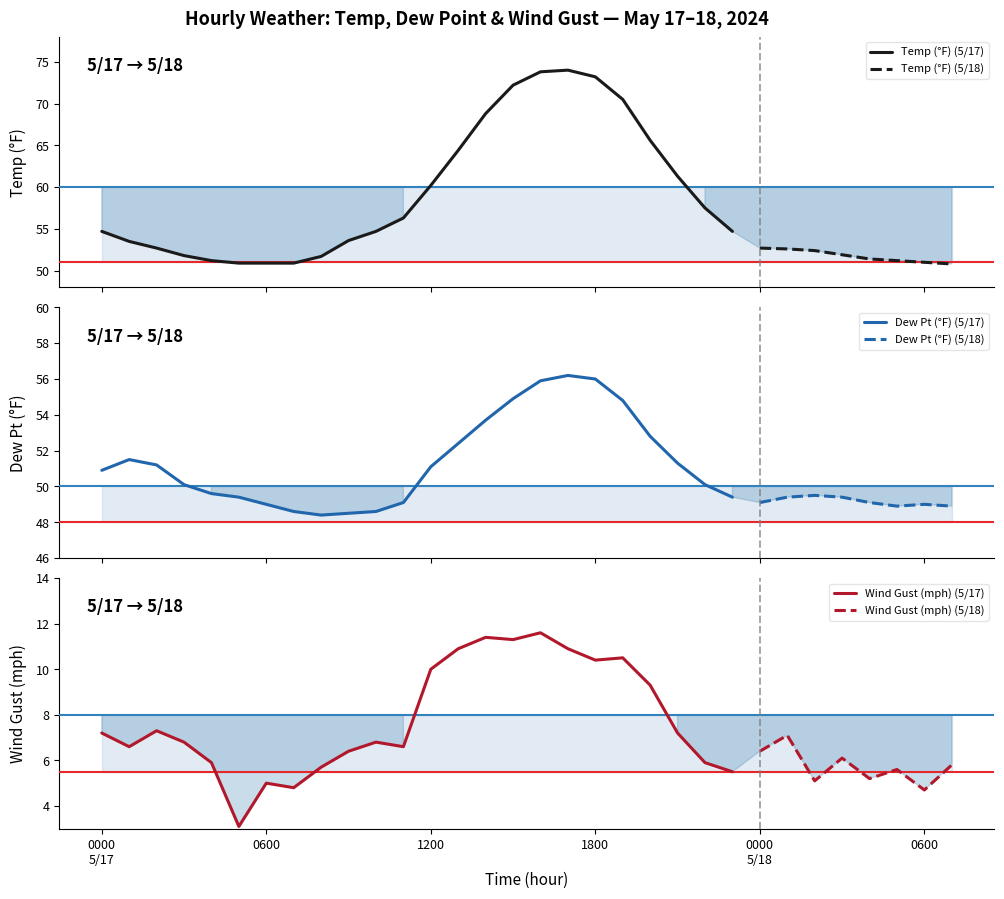

What are all the series names shown in the legend?

Temp (°F), Dew Pt (°F), Wind Gust (mph)